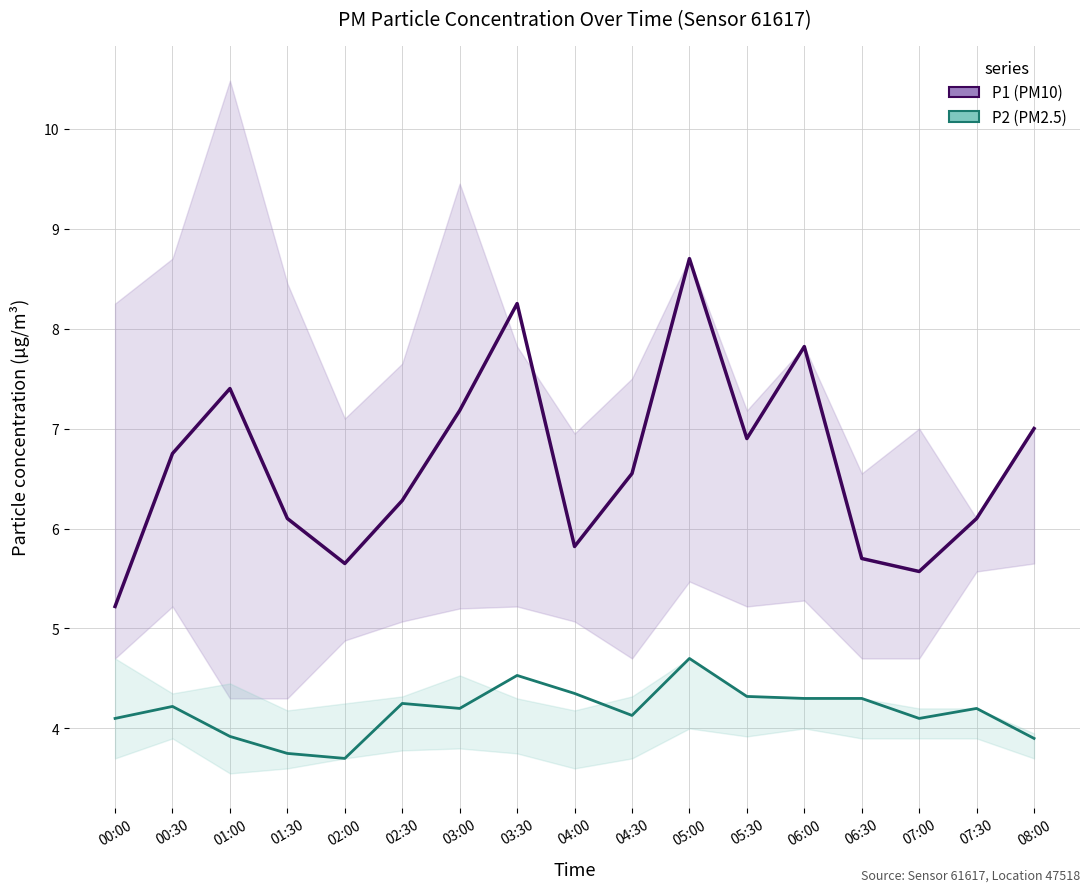

Reading right to left, list all the values displayed in this chart.

P1: 7.0	6.1	5.6	5.7	7.8	6.9	8.7	6.5	5.8	8.2	7.2	6.3	5.7	6.1	7.4	6.8	5.2
P2: 3.9	4.2	4.1	4.3	4.3	4.3	4.7	4.1	4.3	4.5	4.2	4.2	3.7	3.8	3.9	4.2	4.1